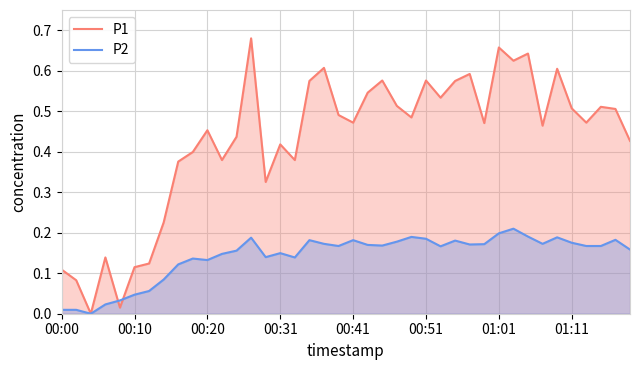

The P2 series shows 0.1 at 01:11. True or false?

False